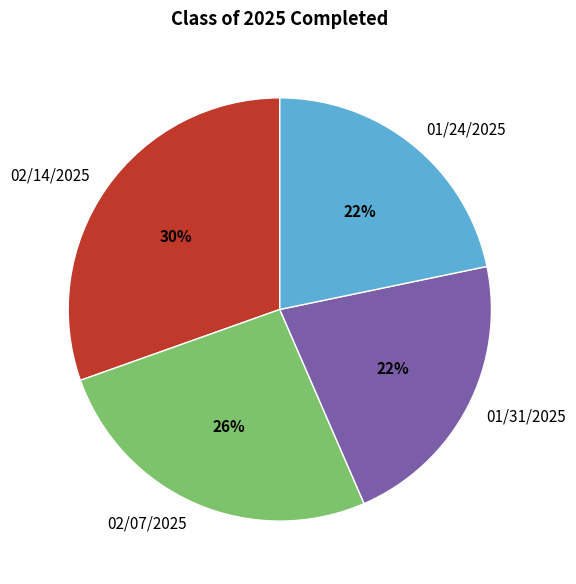

To the nearest percent, what percentage of the pie is 01/31/2025?

22%